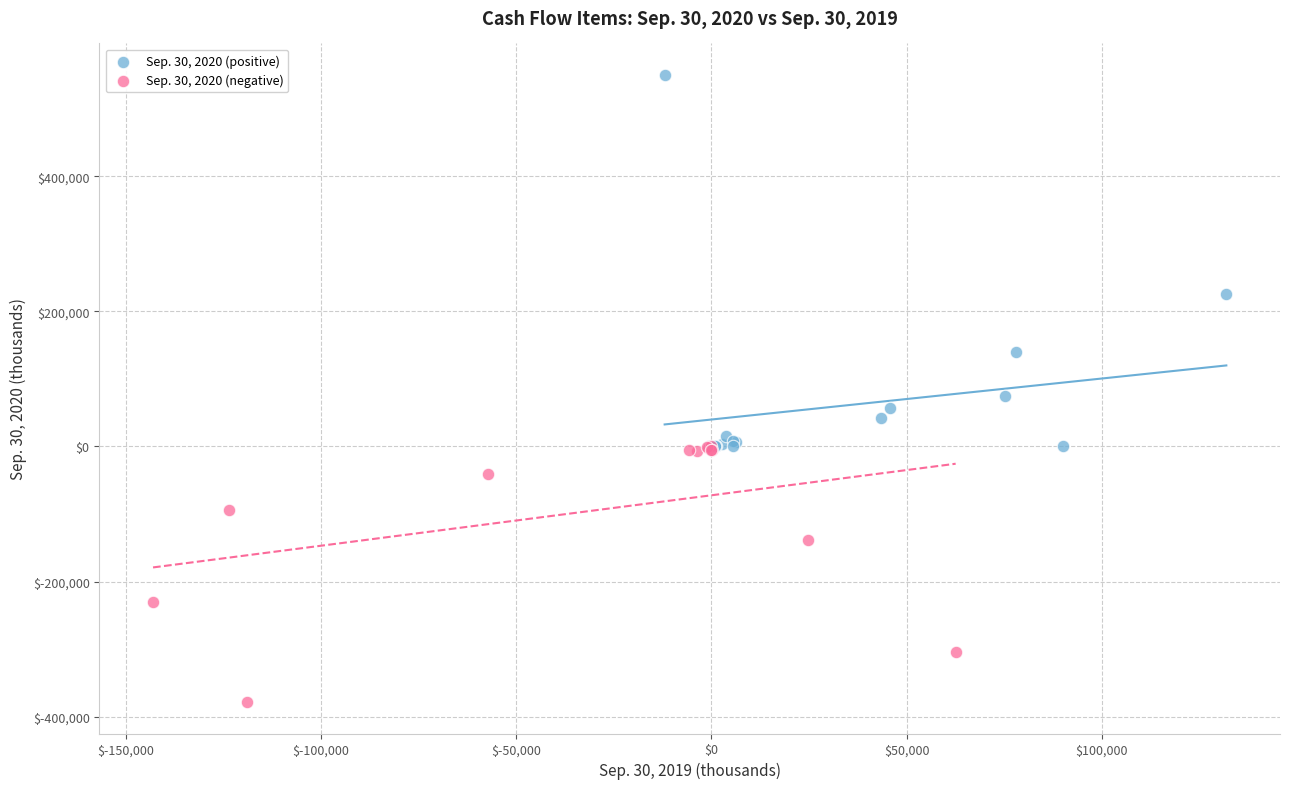

What are all the series names shown in the legend?

Sep. 30, 2020 (positive), Sep. 30, 2020 (negative)